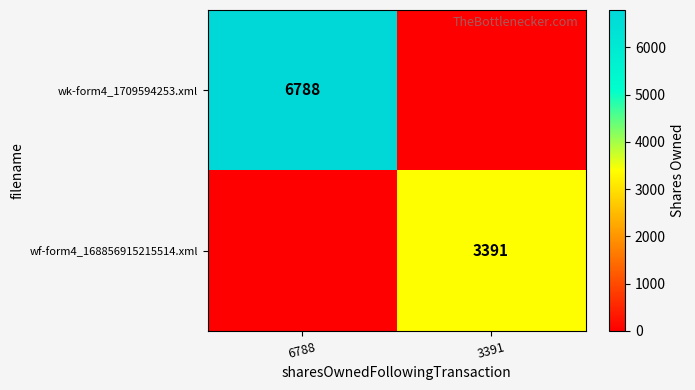

At which category does the chart reach its peak across all series?

6788